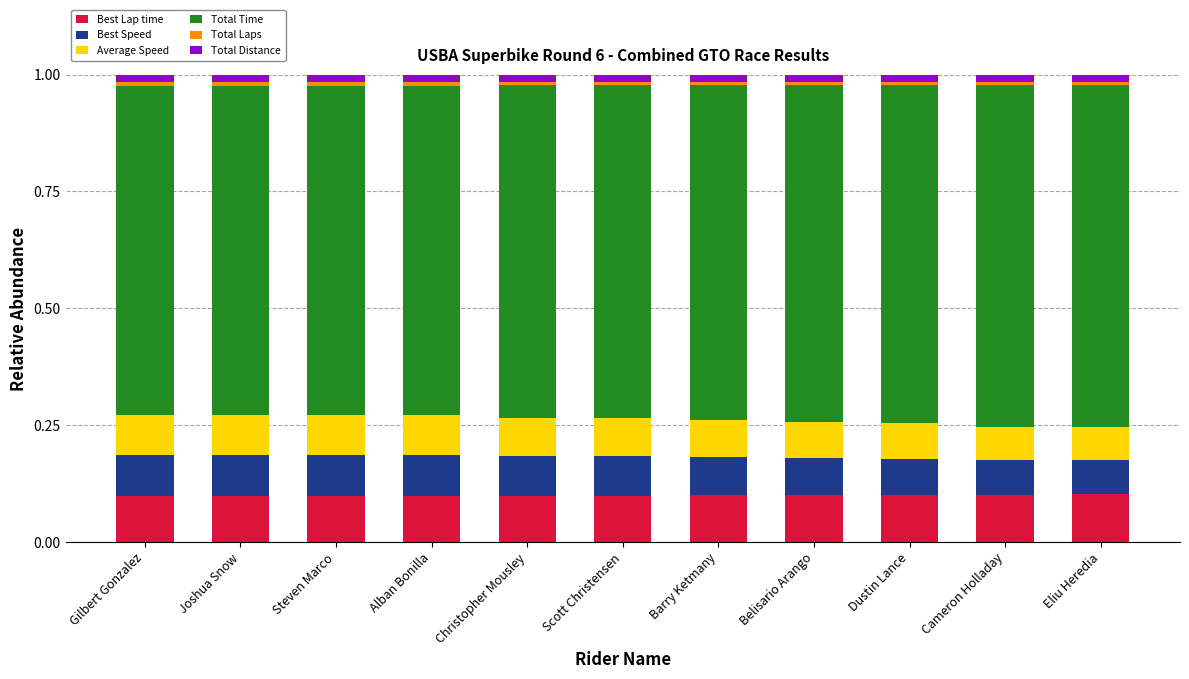

Which series changed the most between Dustin Lance and Cameron Holladay?

Total Time